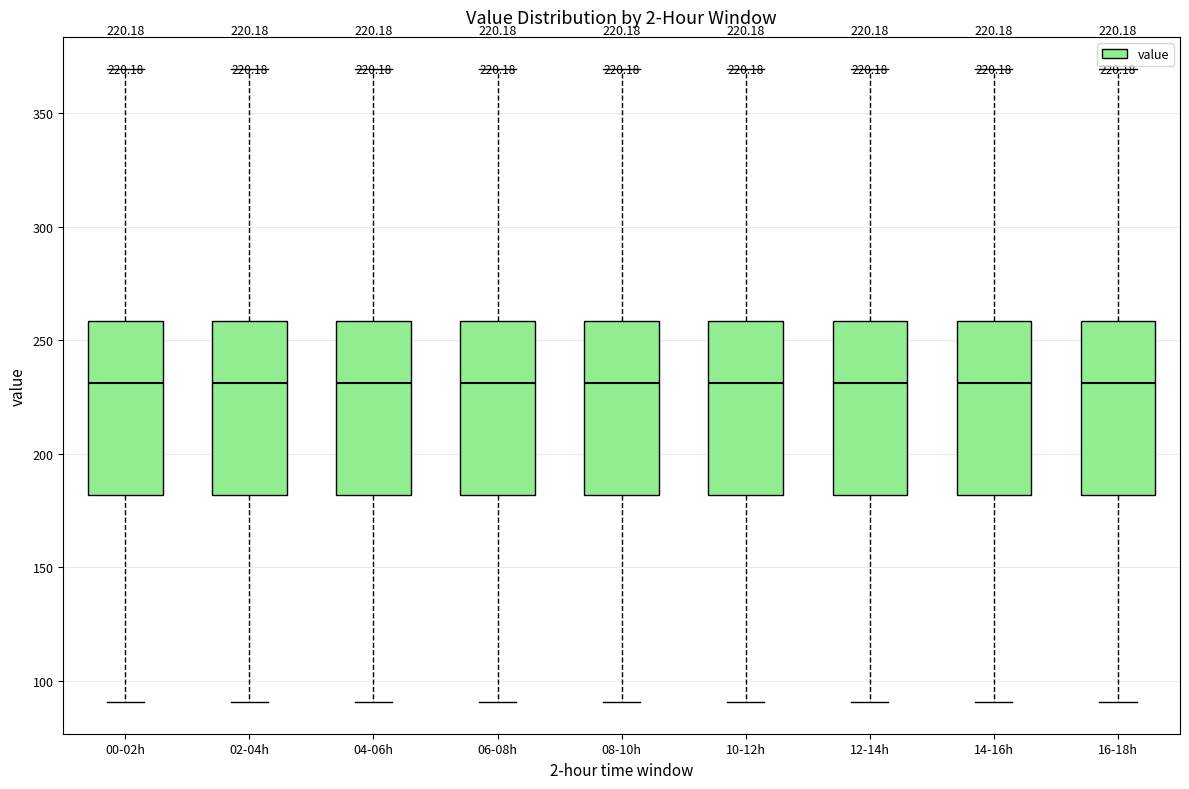

Reading left to right, transcribe this box plot: for each box, give where its median line is, the range the box spans, and where its two whiskers end, as read against the y-axis. The values are not printed on the chart, so give them approximately, as read against the axis.

00-02h: median 230, box 180 to 260, whiskers 90 to 370
02-04h: median 230, box 180 to 260, whiskers 90 to 370
04-06h: median 230, box 180 to 260, whiskers 90 to 370
06-08h: median 230, box 180 to 260, whiskers 90 to 370
08-10h: median 230, box 180 to 260, whiskers 90 to 370
10-12h: median 230, box 180 to 260, whiskers 90 to 370
12-14h: median 230, box 180 to 260, whiskers 90 to 370
14-16h: median 230, box 180 to 260, whiskers 90 to 370
16-18h: median 230, box 180 to 260, whiskers 90 to 370